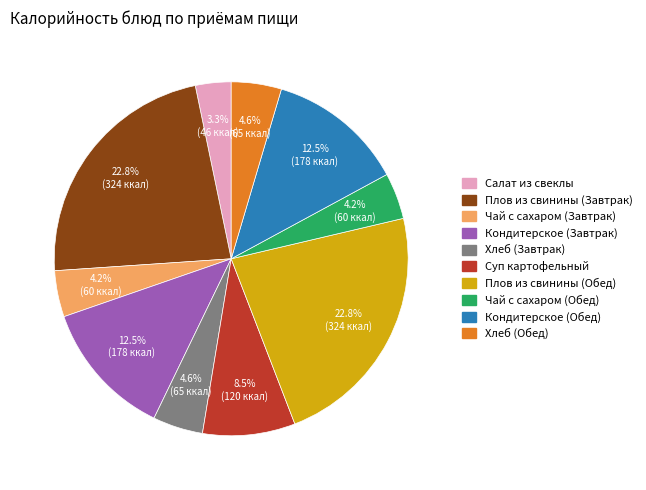

Is there a majority slice in this chart?

No